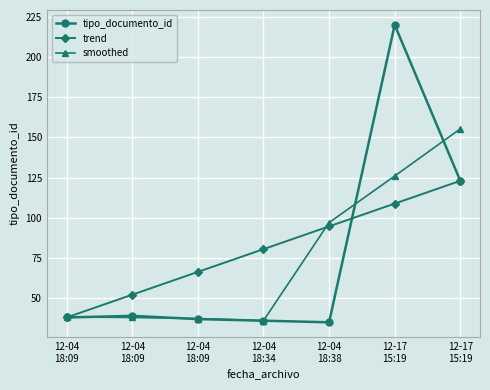

What is the label of the 1st point from the right?

12-17
15:19